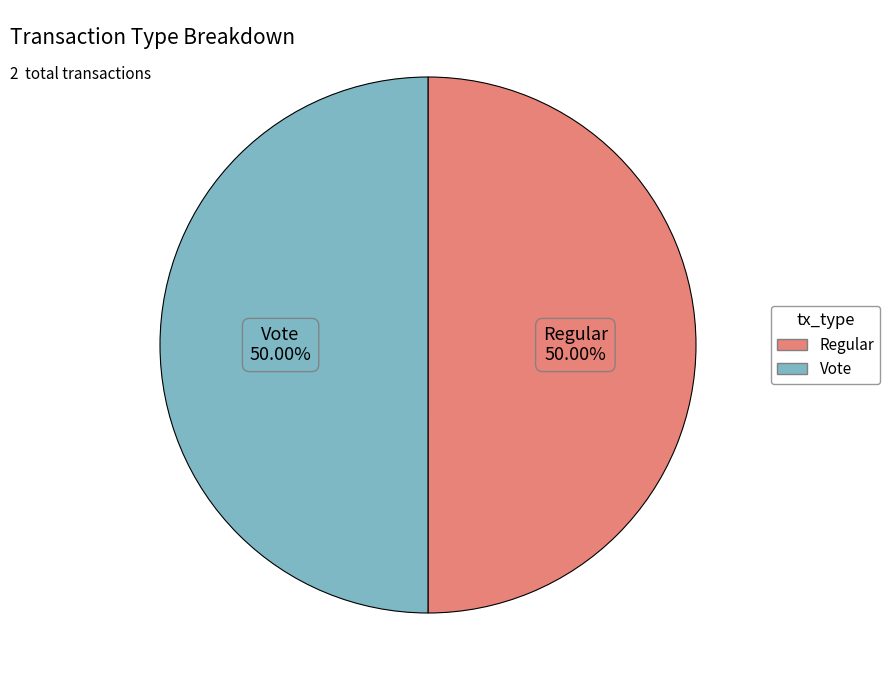

Do Vote and Regular together represent more than half of the pie?

Yes